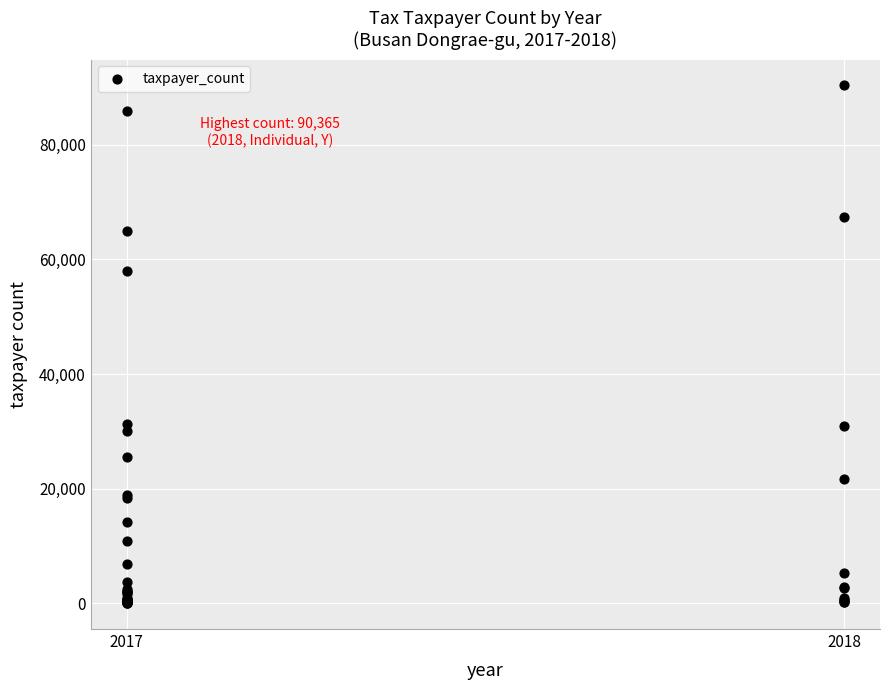

What Y value in the scatter plot is closest to 45184?

57942